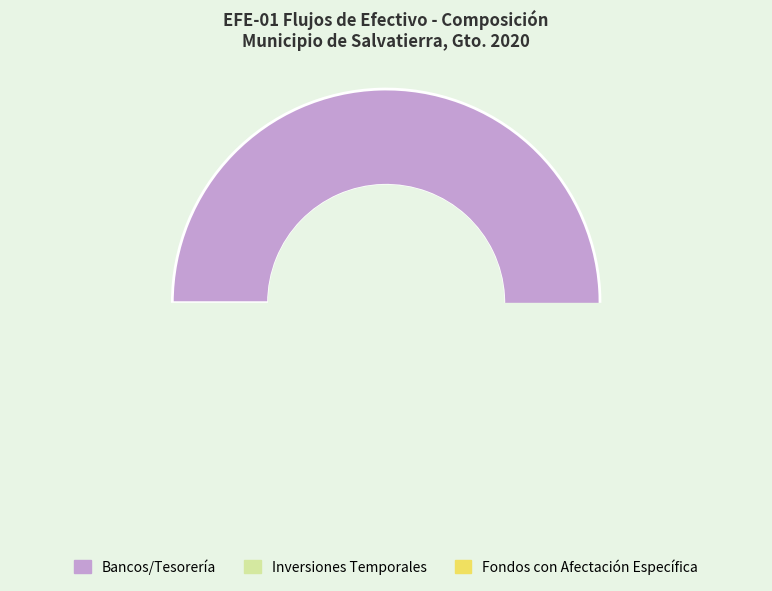

How many segments does this pie chart have?

3